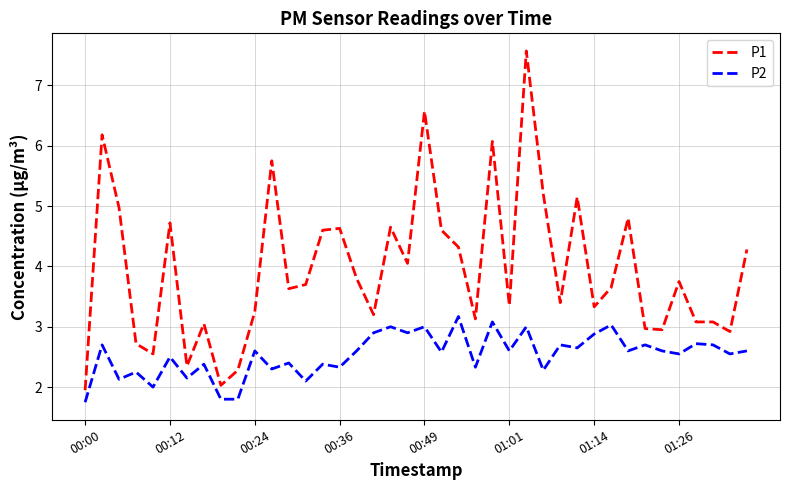

Rank the series by their maximum value, from highest to lowest.

P1, P2